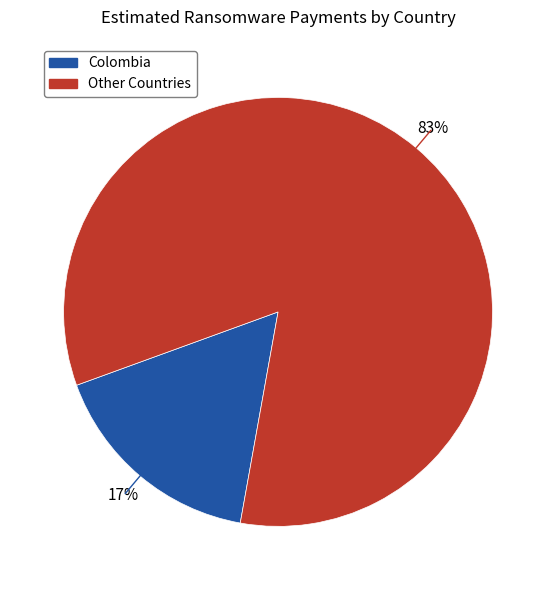

Is there a majority slice in this chart?

Yes